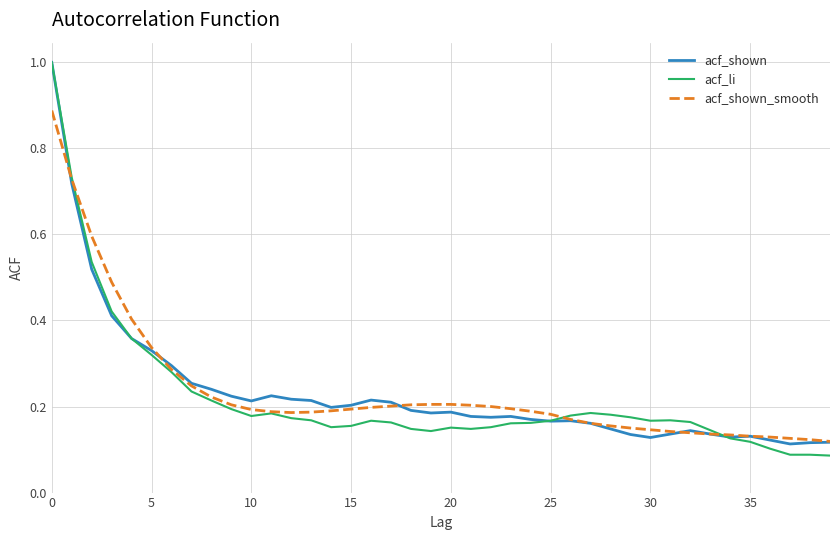

At how many categories does at least one series exceed 0?

40